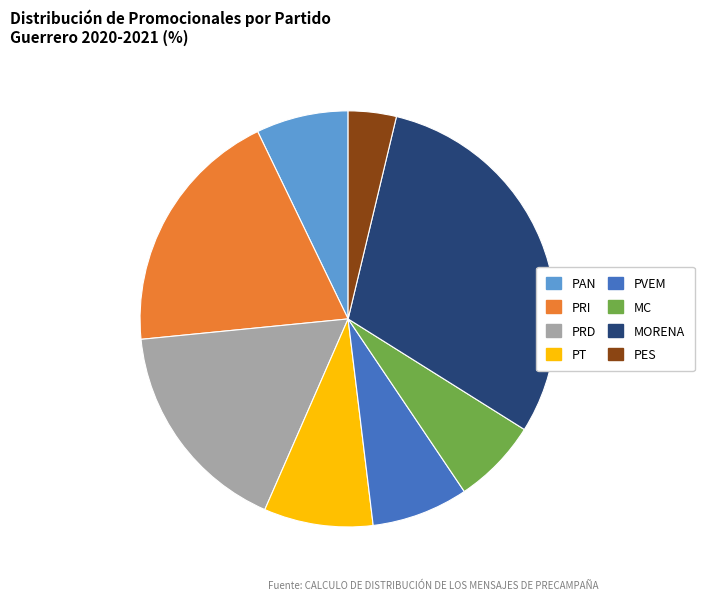

Approximately how many times larger is the value at PVEM compared to PRI?

0.4